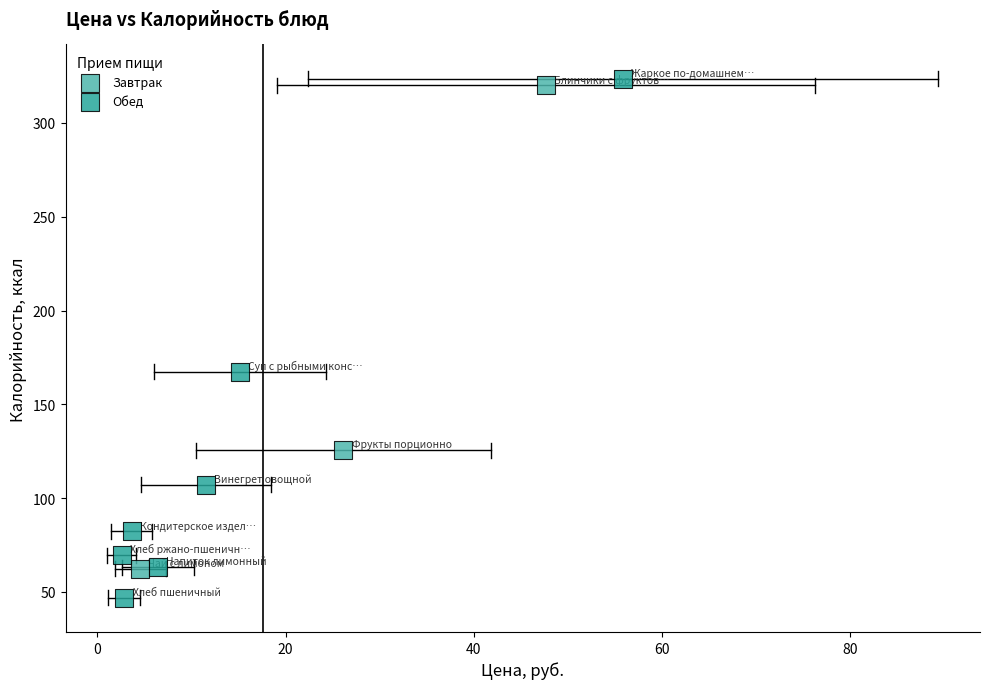

What are all the series names shown in the legend?

Завтрак, Обед